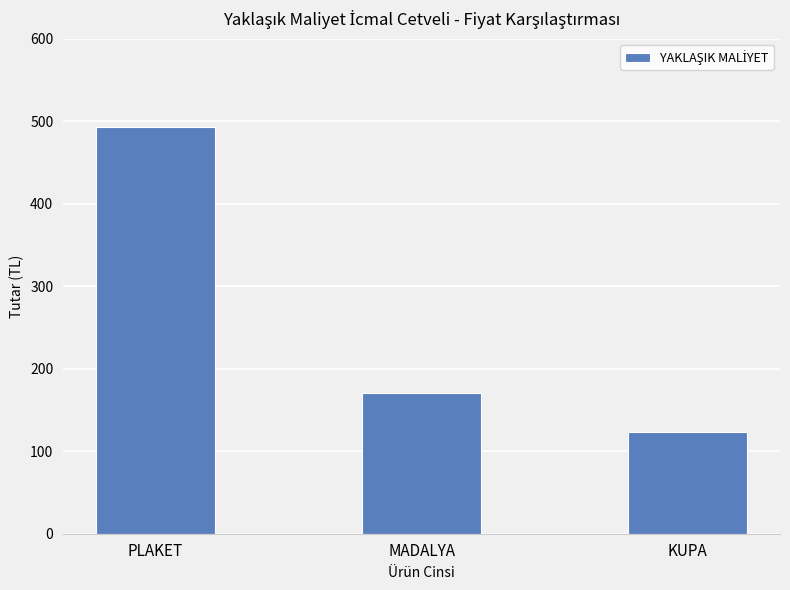

What is the minimum value shown in the chart?

123.3